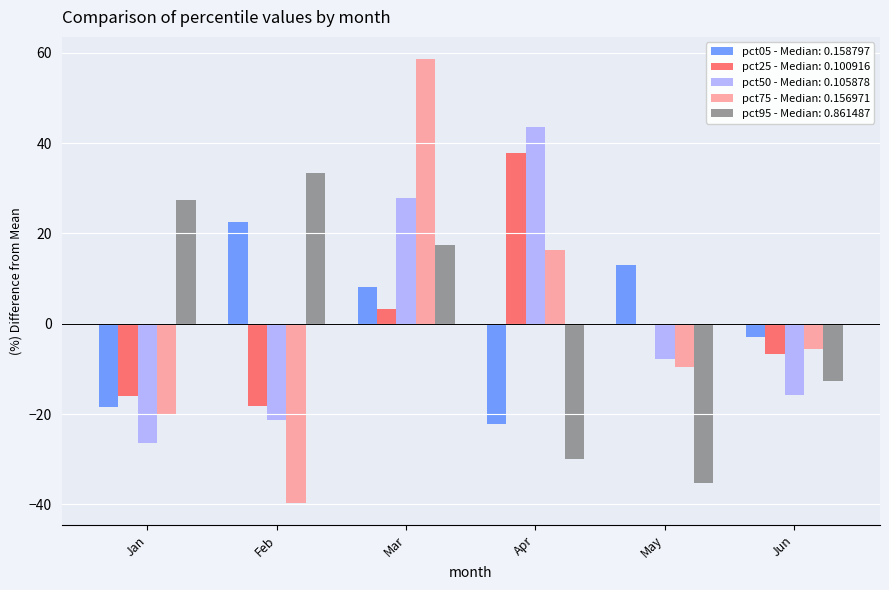

True or false: pct25 - Median: 0.100916 has a value of 37.7 at Apr.

True